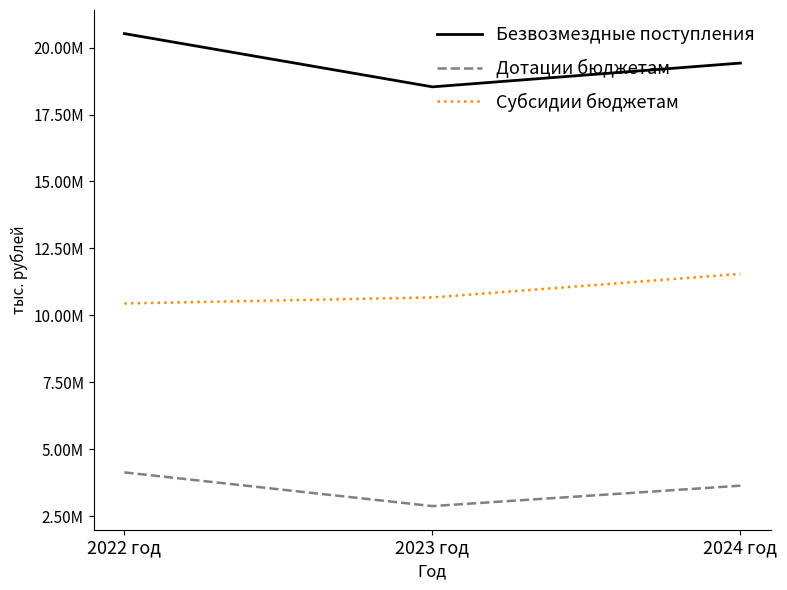

What is the sum of the Безвозмездные поступления values at 2024 год and 2023 год?

37954394.4